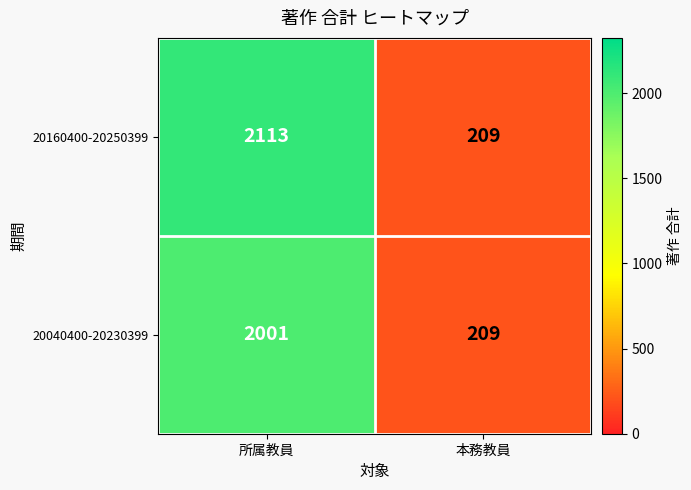

True or false: 20160400-20250399 has a value of 1440 at 所属教員.

False